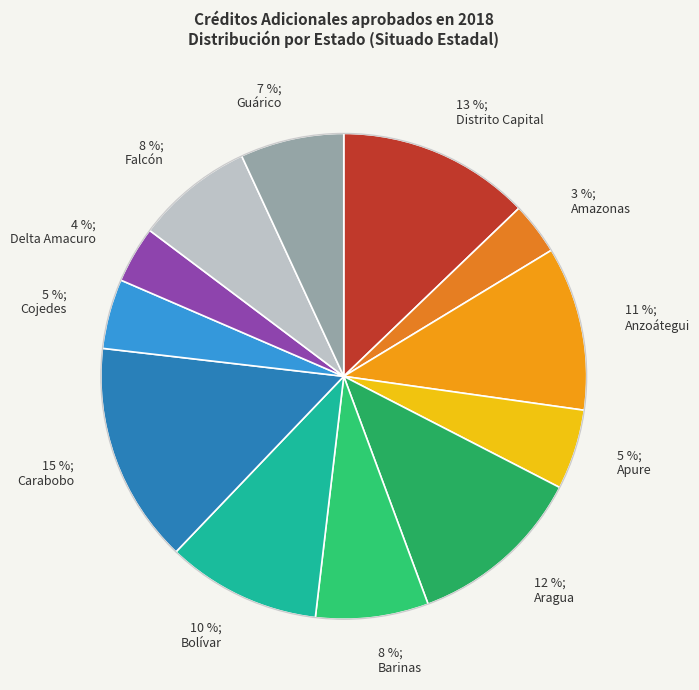

Is it true that 10 %; Bolívar is 21% of the pie?

False